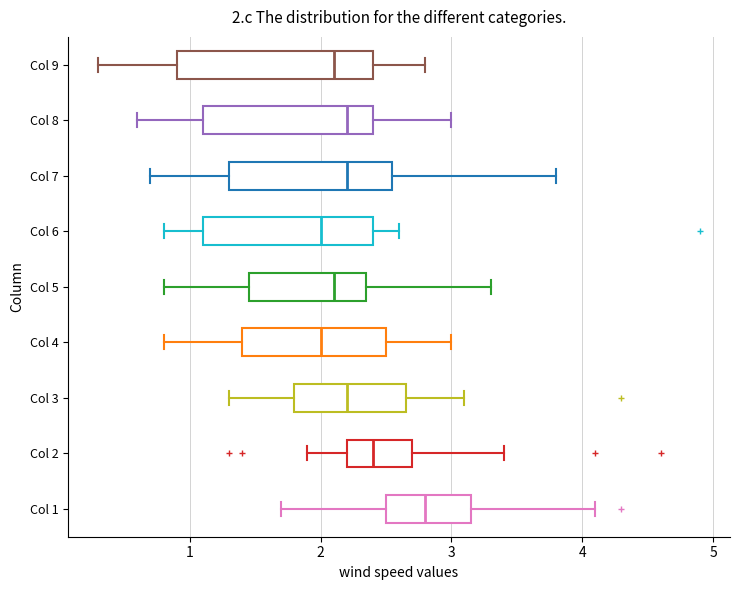

Comparing the boxes themselves (not the whiskers), which one is the widest?

Col 9